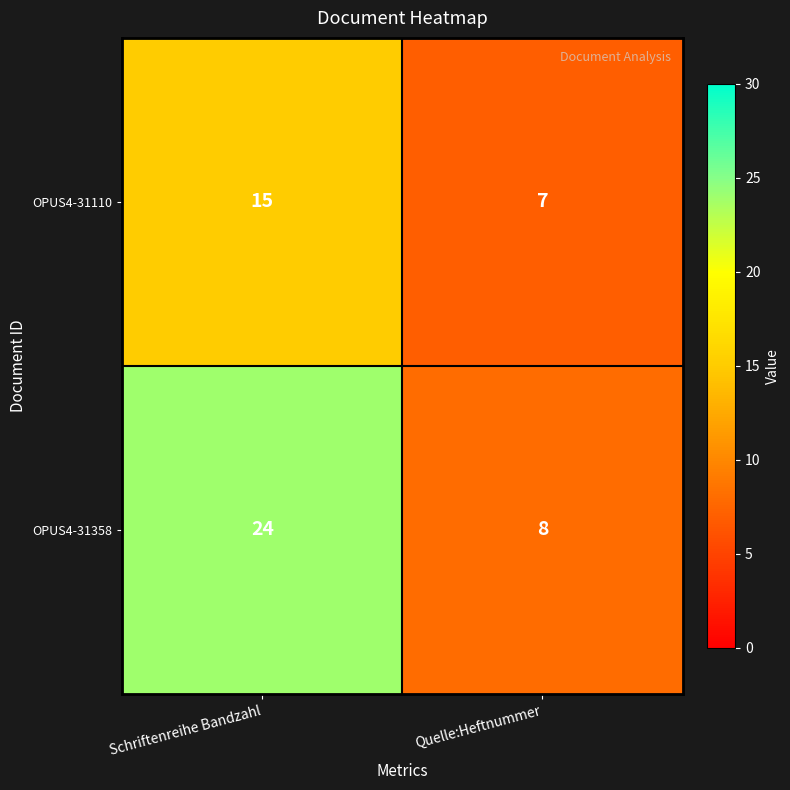

List the series in order of their peak value, highest first.

OPUS4-31358, OPUS4-31110